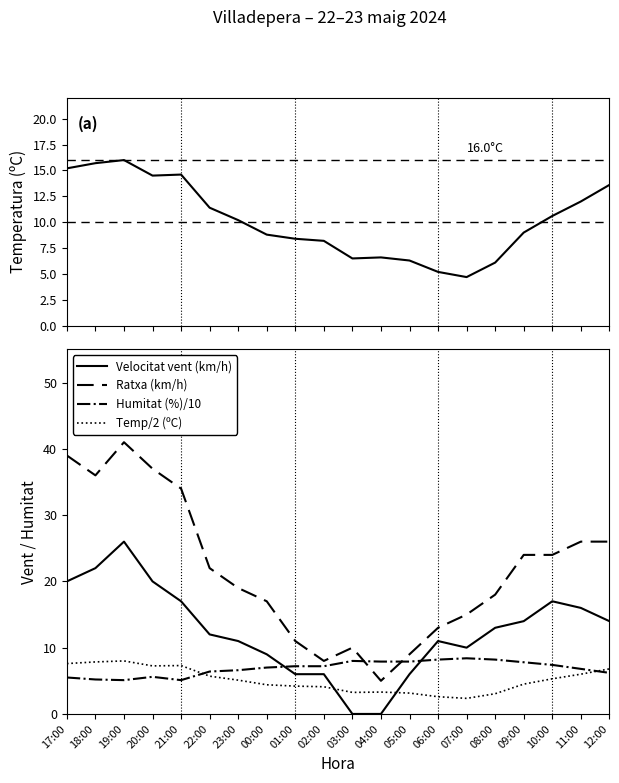

Which category has the highest value in the Humitat (%)/10 series?

07:00